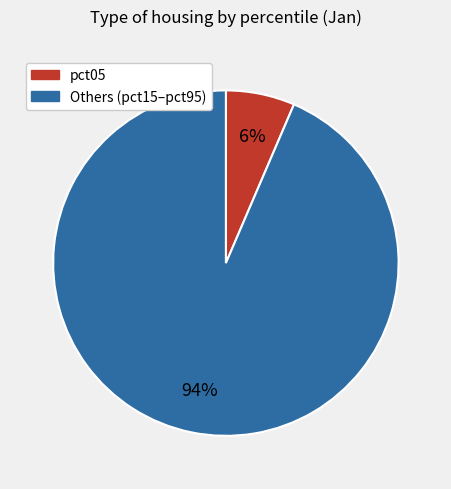

To the nearest percent, what is the average slice percentage?

50%